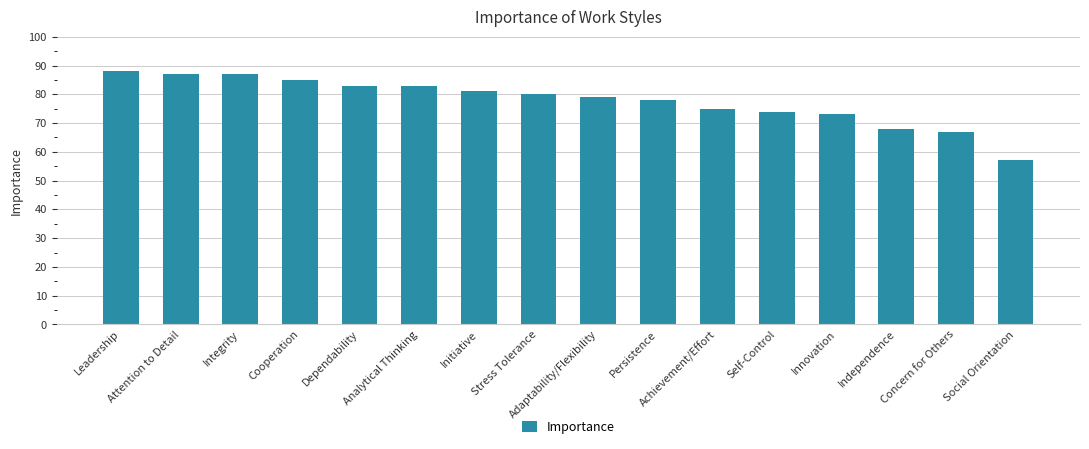

What is the greatest value displayed?

88